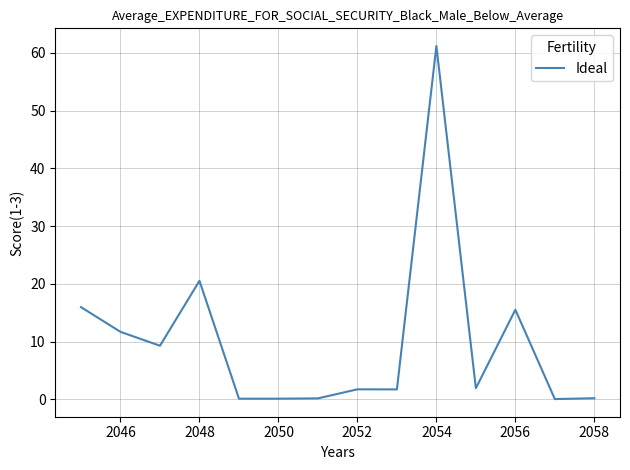

What is the greatest value displayed?

61.2